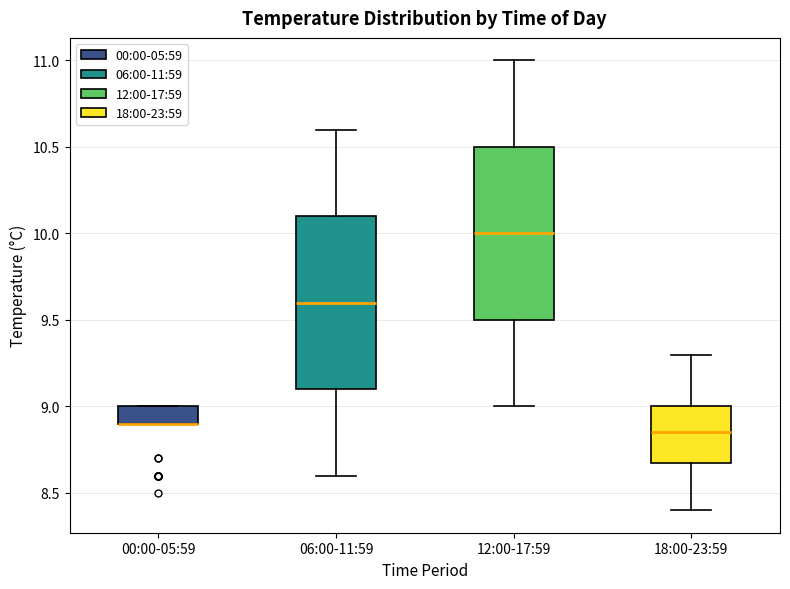

Reading left to right, transcribe this box plot: for each box, give where its median line is, the range the box spans, and where its two whiskers end, as read against the y-axis. The values are not printed on the chart, so give them approximately, as read against the axis.

00:00-05:59: median 8.90 (drawn on the box's lower edge), box 8.90 to 9.00, whiskers 8.90 to 9.00
06:00-11:59: median 9.60, box 9.10 to 10.10, whiskers 8.60 to 10.60
12:00-17:59: median 10.00, box 9.50 to 10.50, whiskers 9.00 to 11.00
18:00-23:59: median 8.85, box 8.70 to 9.00, whiskers 8.40 to 9.30